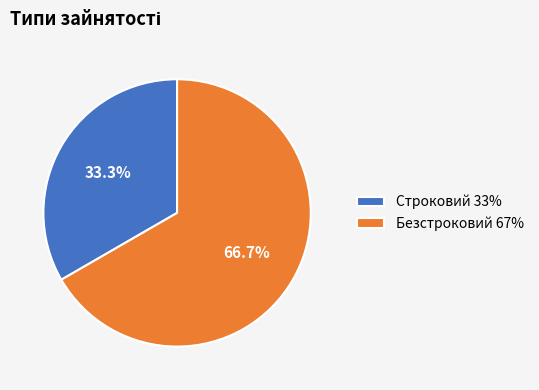

Which has a higher value, Строковий or Безстроковий?

Безстроковий